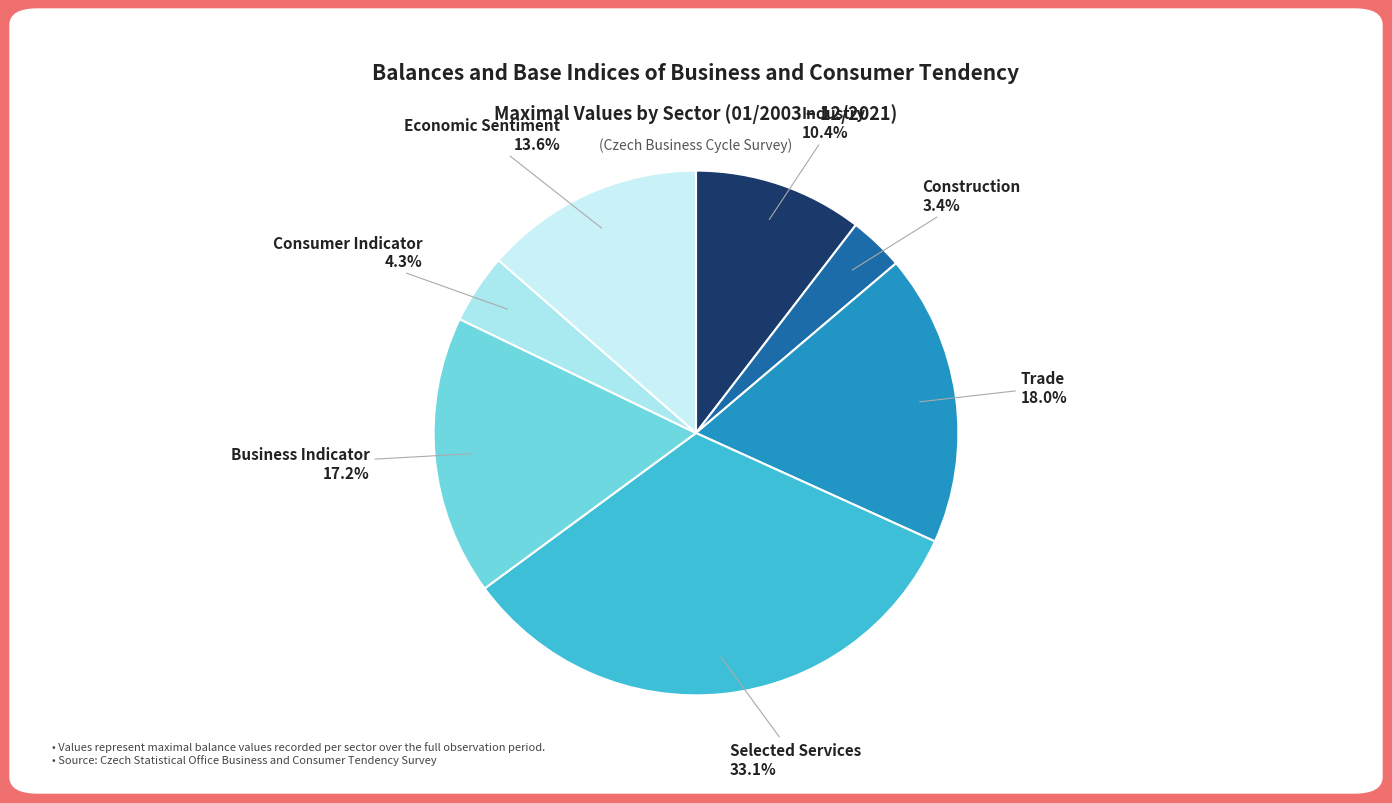

How many segments does this pie chart have?

7